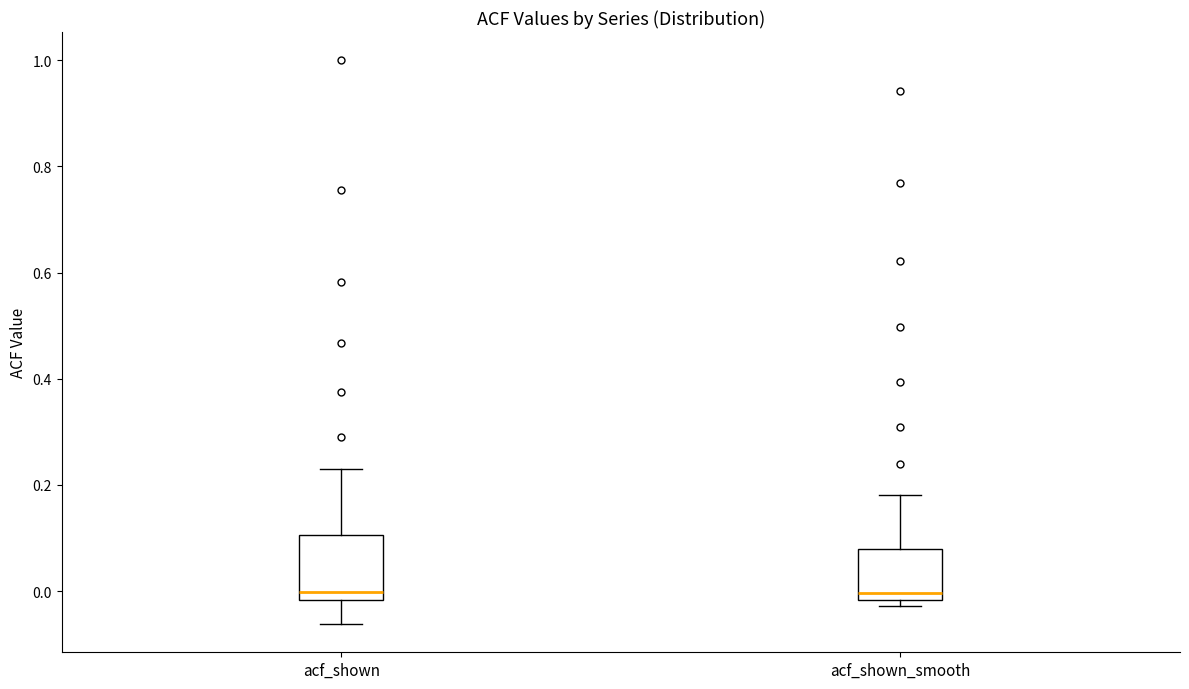

Where does the median line of the box for acf_shown_smooth sit on the y-axis? The values are not printed on the chart, so give them approximately, as read against the axis.

0.00